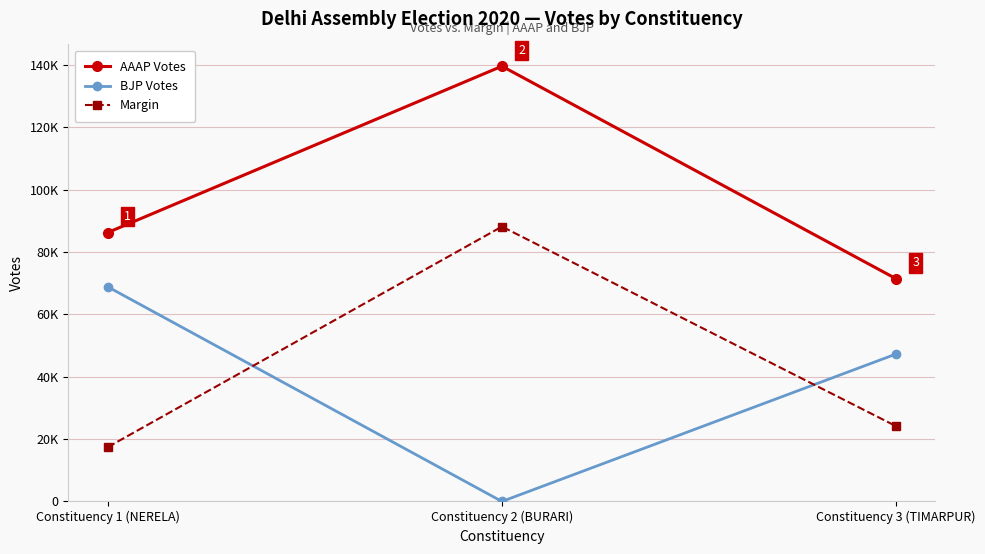

What is the lowest value of the Margin series?

17429